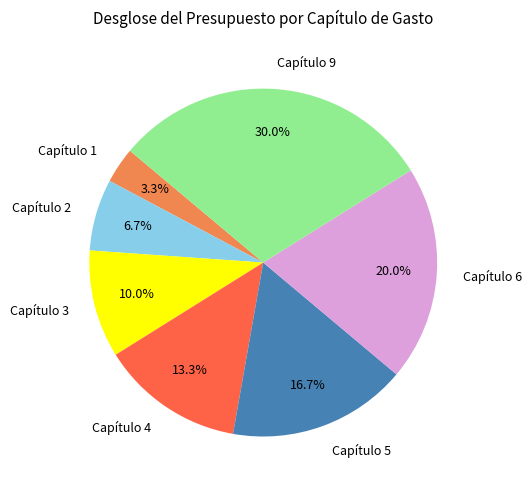

To the nearest percent, what is the difference between the Capítulo 1 and Capítulo 4 slice percentages?

10%